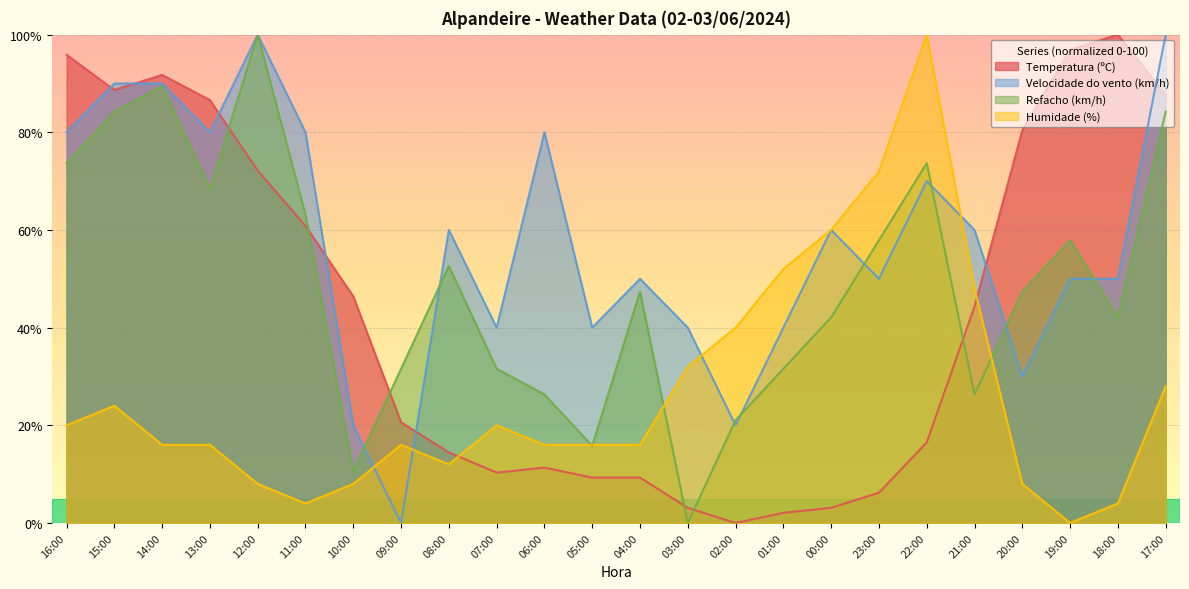

How many data points in Temperatura (ºC) are less than 44?

12